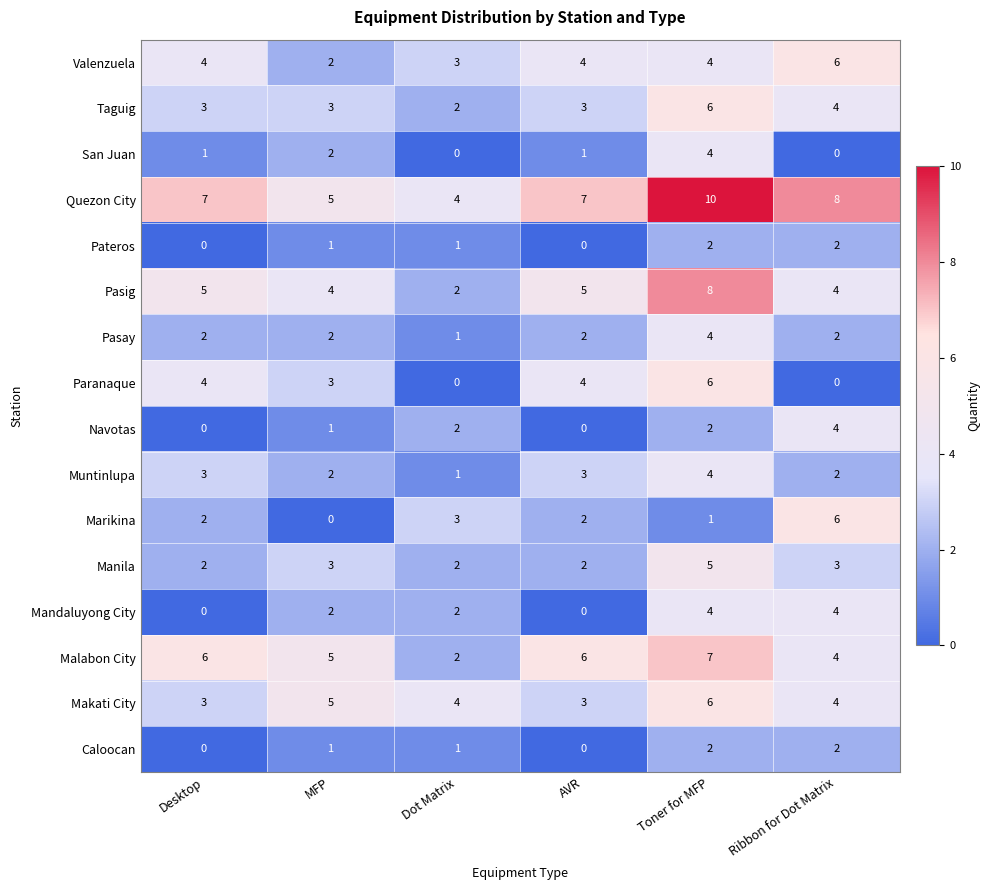

How many categories are shown in the chart?

6